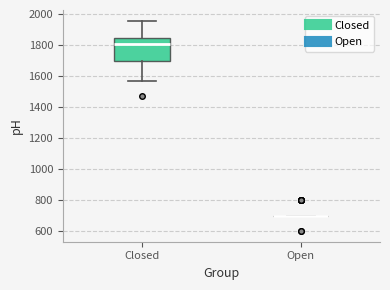

Reading left to right, read every box against the y-axis: the position of its median line, the range the box covers, and the ends of its whiskers. The values are not printed on the chart, so give them approximately, as read against the axis.

Closed: median 1800, box 1700 to 1840, whiskers 1580 to 1960
Open: box collapsed to a line at 700, whiskers 700 to 700